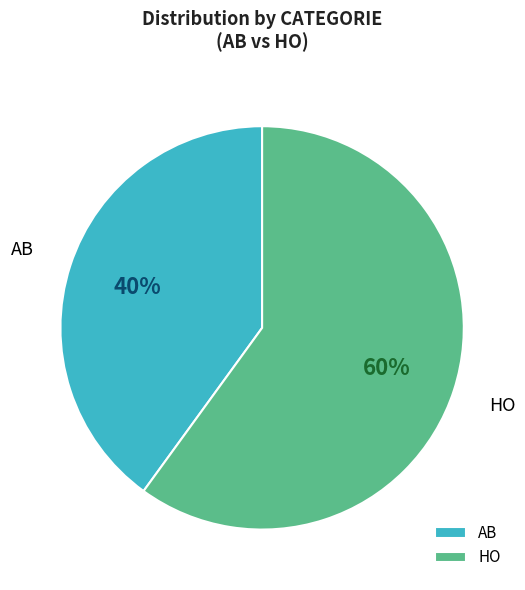

True or false: AB accounts for 51% of the total.

False